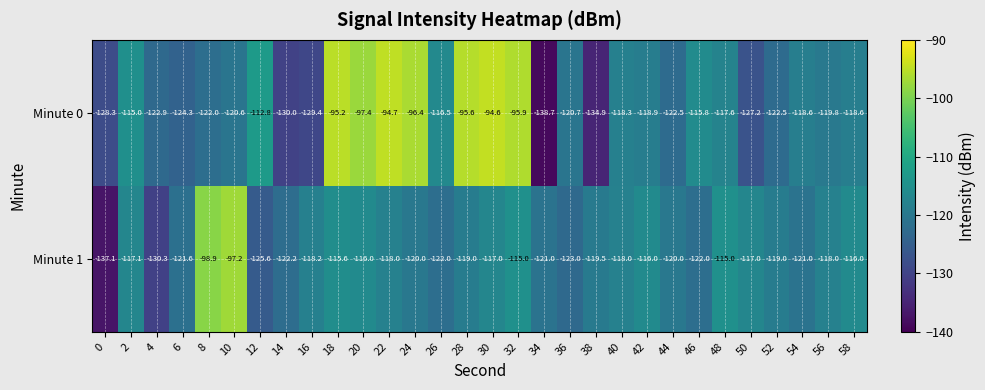

Which category has the highest value across all series?

30